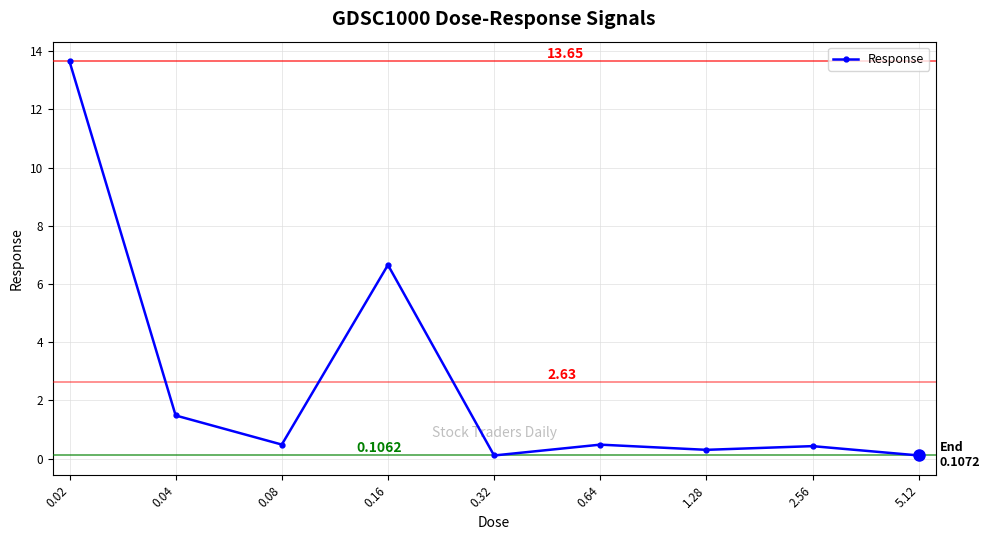

What is the difference between the maximum and second lowest values?

13.5